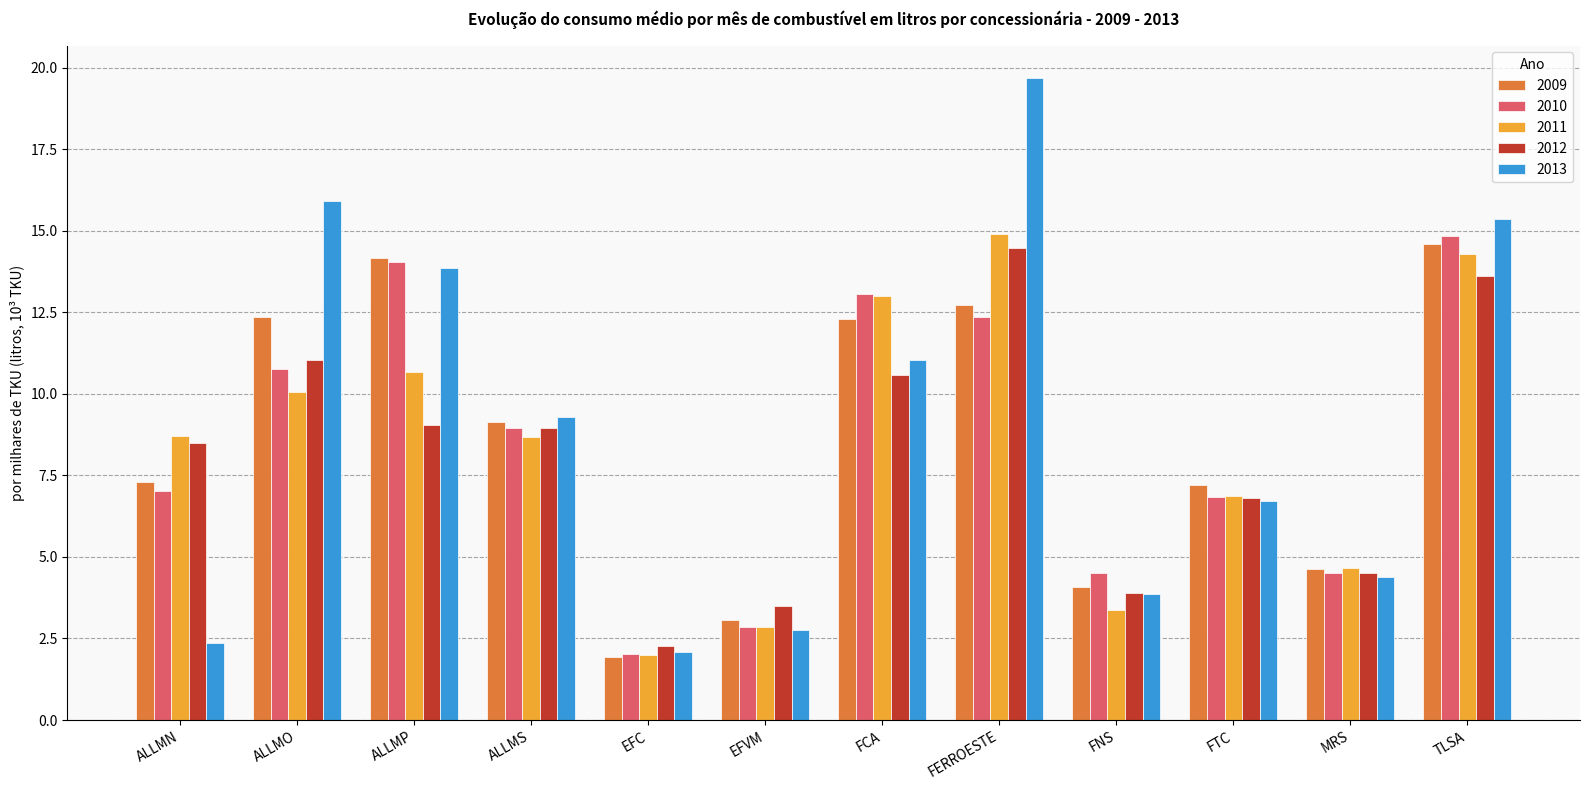

At how many categories does at least one series exceed 6?

8